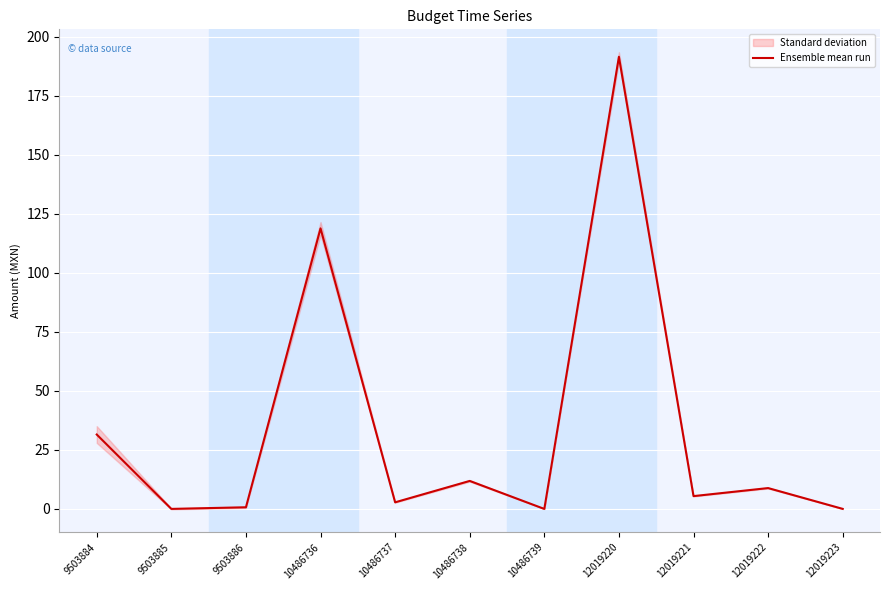

How many points are lower than both their immediate neighbors (excluding endpoints)?

4